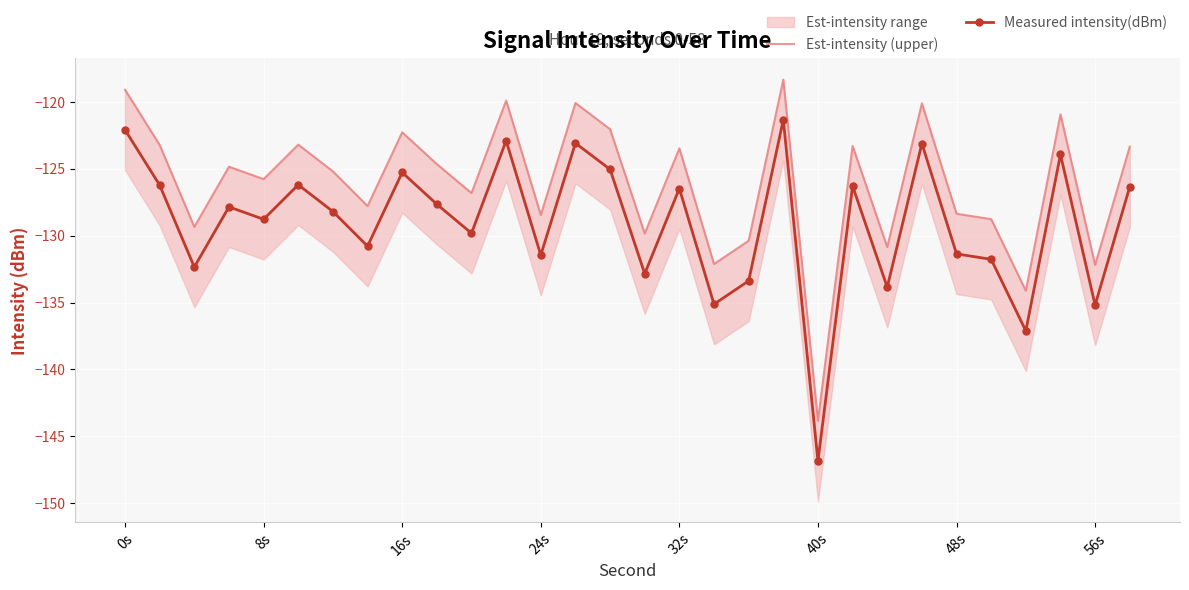

What is the maximum value for Measured intensity(dBm)?

-121.3